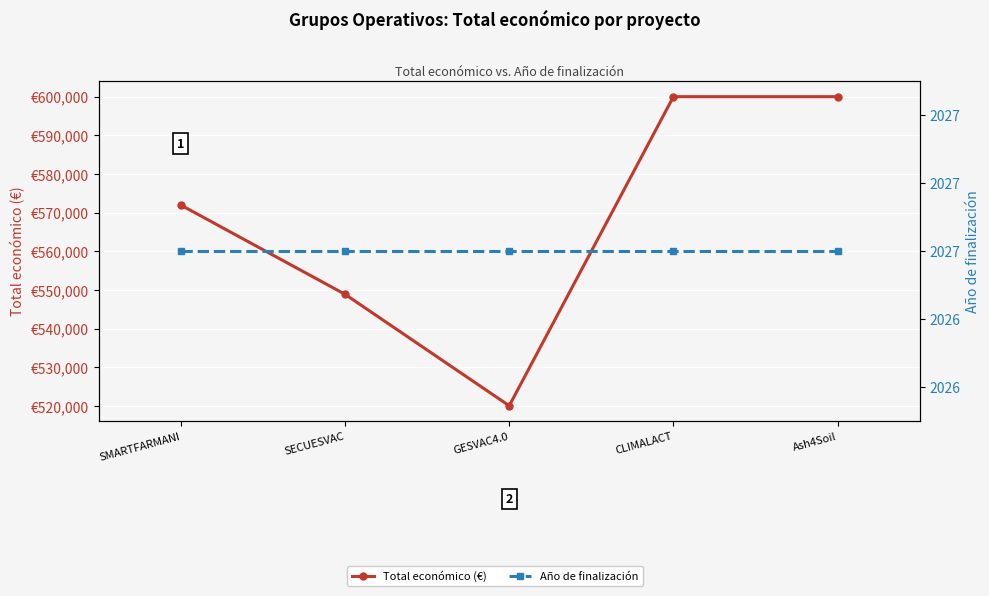

The Total económico (€) series shows 774394 at SMARTFARMANI. True or false?

False